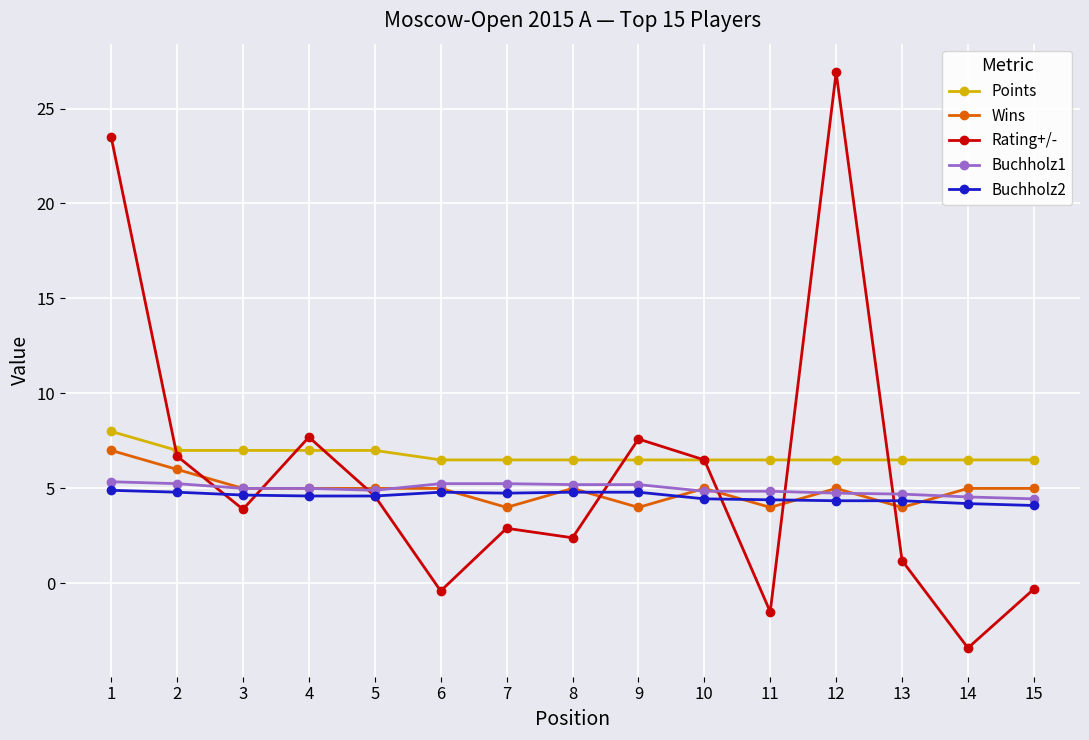

Which series ends up on top after the final intersection of Buchholz1 and Rating+/-?

Buchholz1